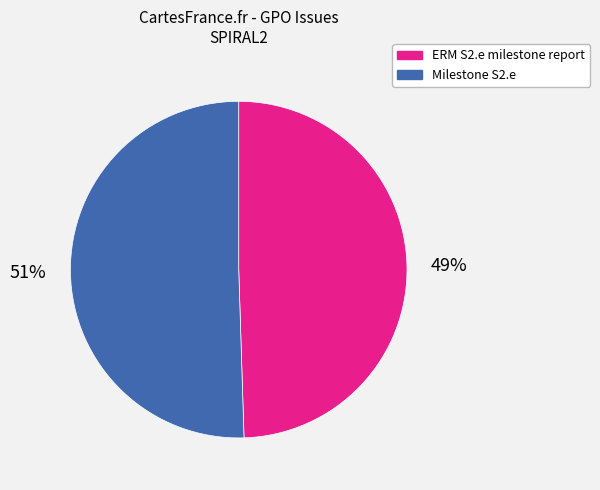

Rank the categories by value from lowest to highest.

ERM S2.e milestone report, Milestone S2.e